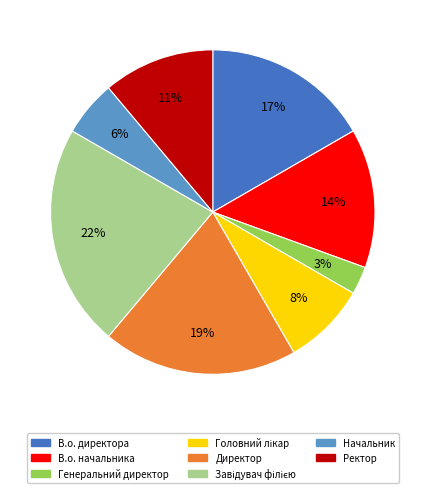

To the nearest percent, what is the difference between the largest and smallest slice percentages?

19%